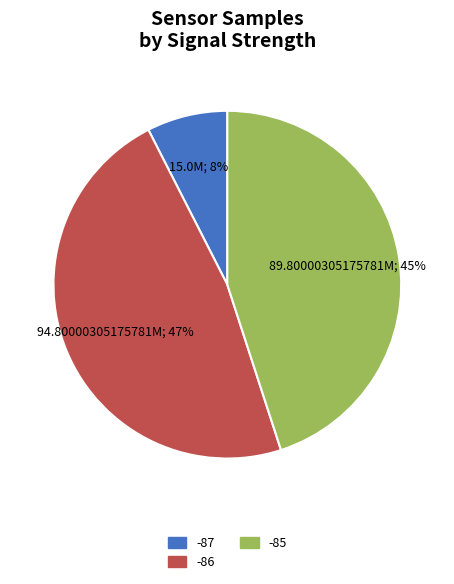

Is there a majority slice in this chart?

No